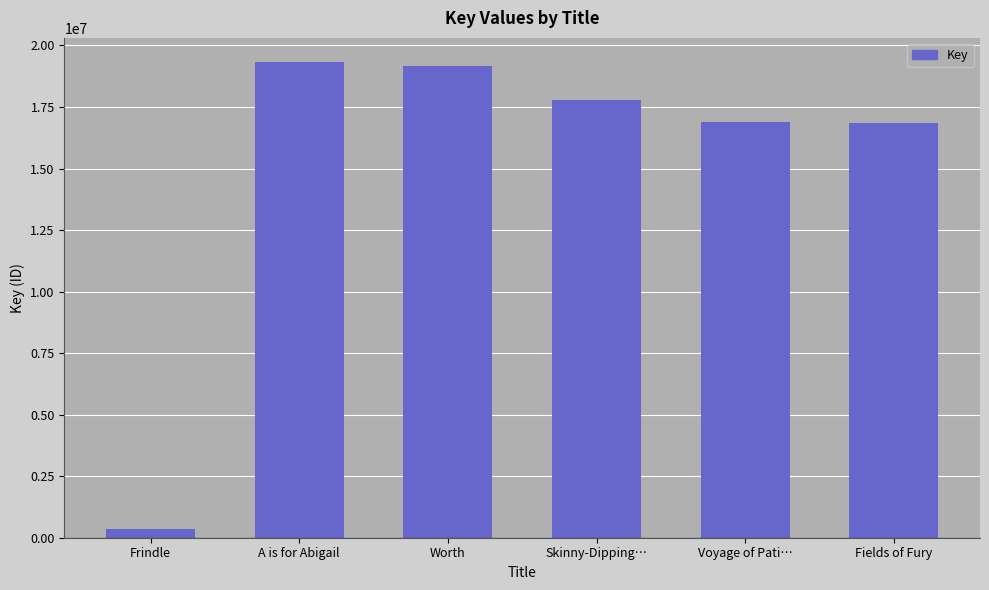

What is the change in value from Worth to Fields of Fury?

-2319005